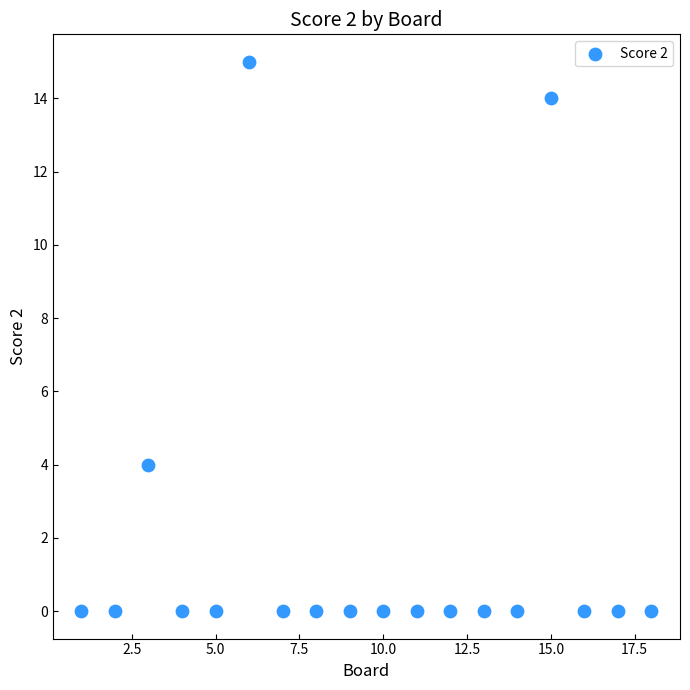

What Y value in the scatter plot is closest to 7?

4